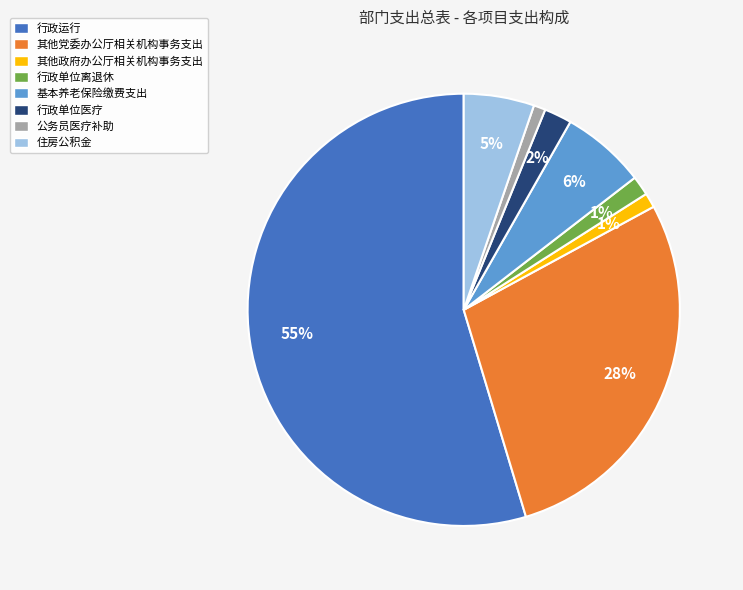

Do 基本养老保险缴费支出 and 其他政府办公厅相关机构事务支出 together represent more than half of the pie?

No